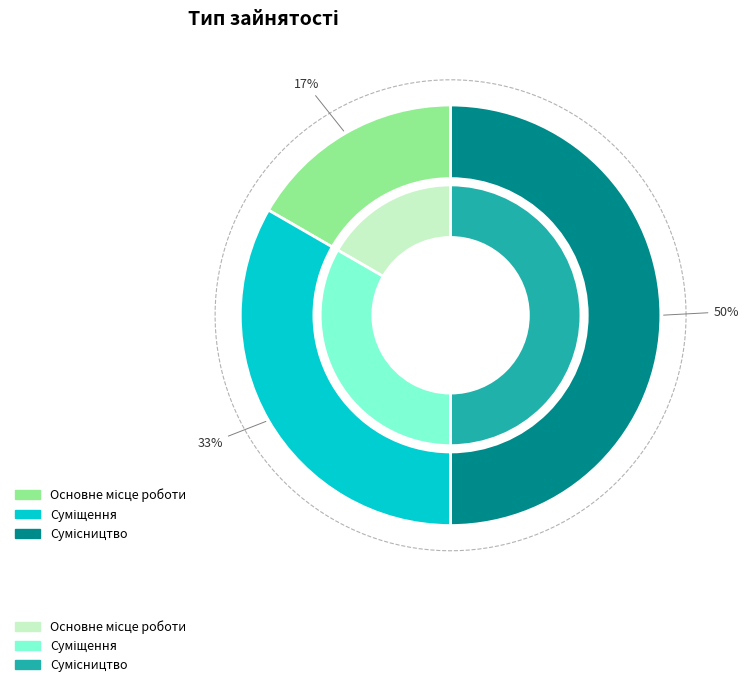

What is the largest slice in the pie chart?

Сумісництво